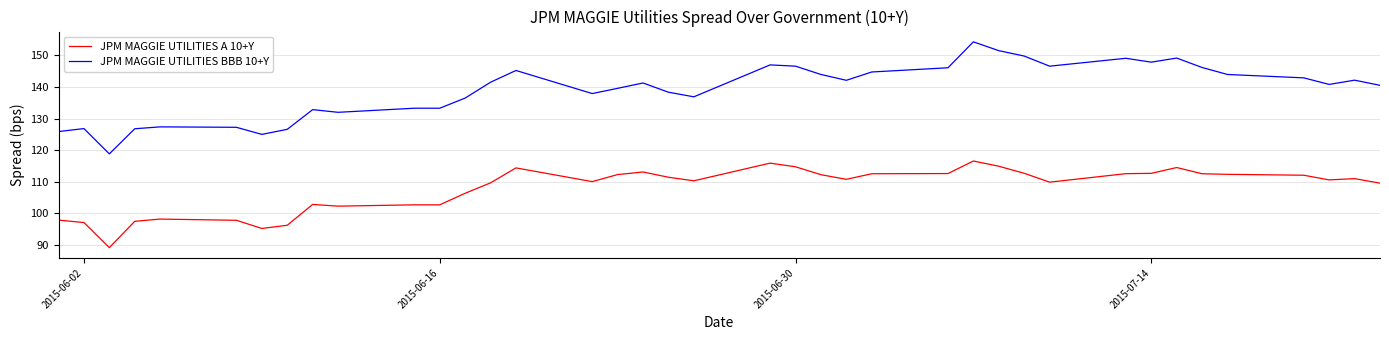

Which series has the widest spread of values?

JPM MAGGIE UTILITIES BBB 10+Y